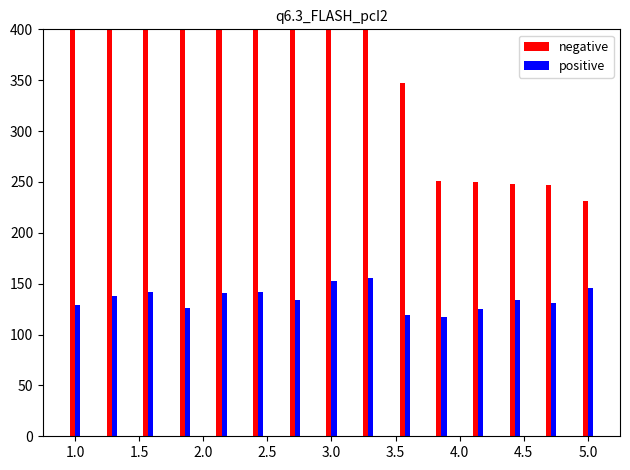

Between 1.5 and 12, which series saw the biggest shift?

negative